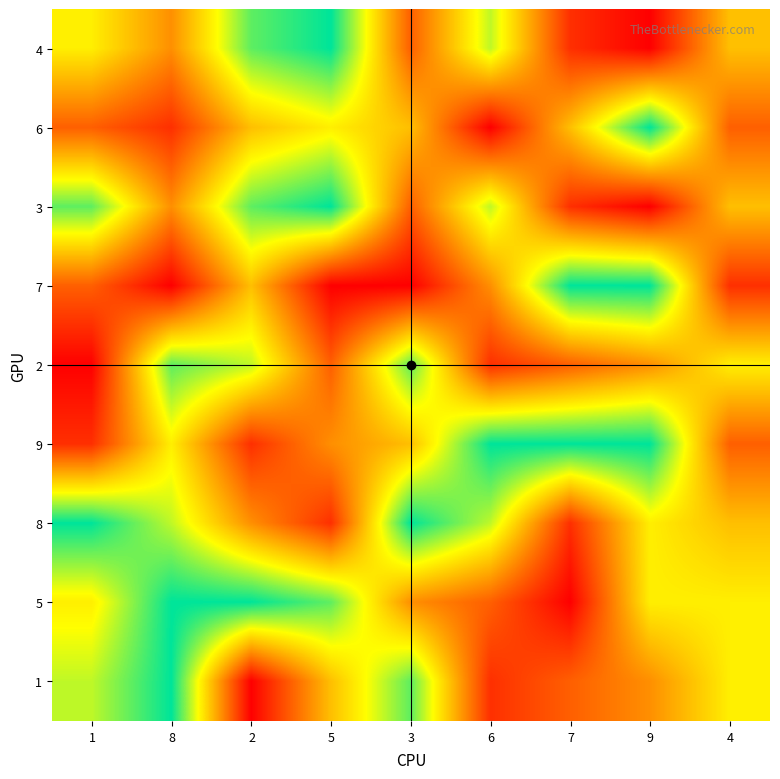

Reading left to right, extract all data points from this chart.

4: 1=6	8=4	2=8	5=9	3=3	6=7	7=2	9=1	4=5
6: 1=3	8=2	2=5	5=6	3=5	6=1	7=5	9=9	4=3
3: 1=8	8=4	2=8	5=9	3=3	6=7	7=2	9=1	4=5
7: 1=3	8=1	2=5	5=1	3=1	6=4	7=9	9=9	4=2
2: 1=1	8=8	2=7	5=3	3=8	6=2	7=3	9=4	4=6
9: 1=2	8=6	2=2	5=4	3=5	6=9	7=9	9=9	4=3
8: 1=9	8=7	2=4	5=2	3=9	6=7	7=2	9=6	4=5
5: 1=6	8=9	2=9	5=8	3=4	6=3	7=1	9=6	4=6
1: 1=7	8=9	2=1	5=5	3=8	6=2	7=3	9=4	4=6